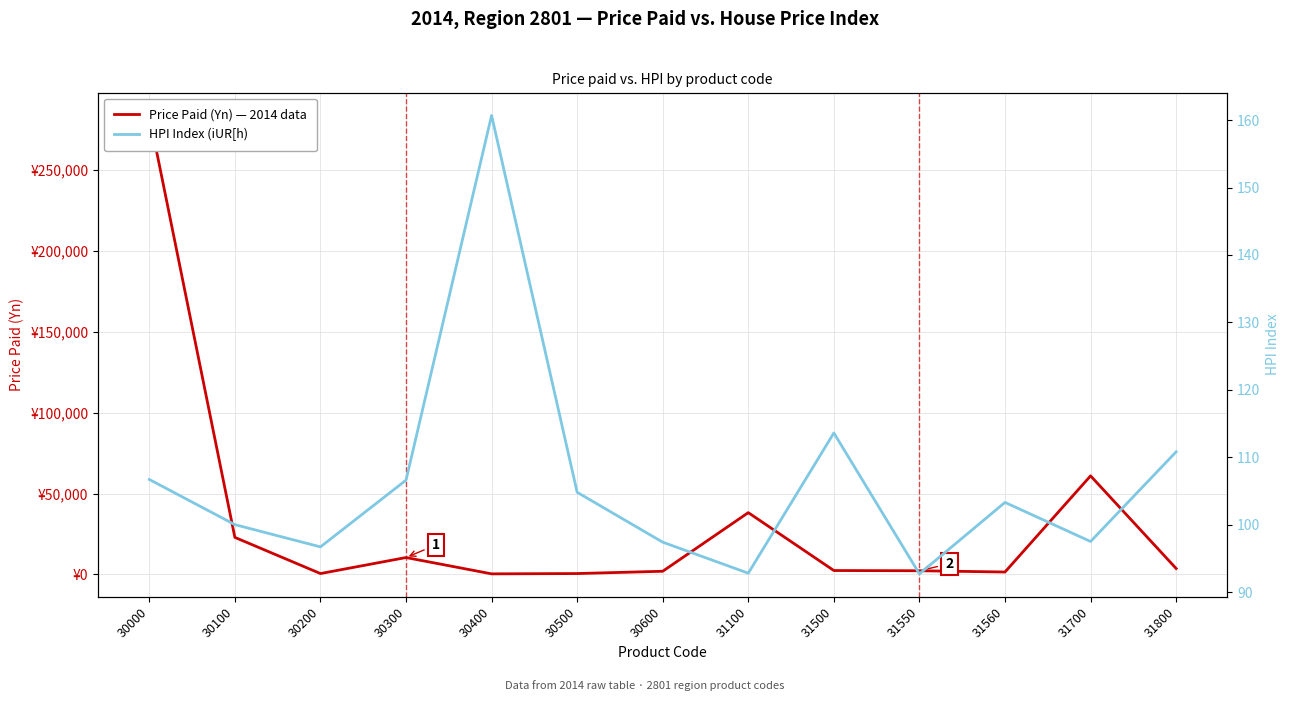

What is the lowest value of the Price Paid (Yn) — 2014 data series?

384.0